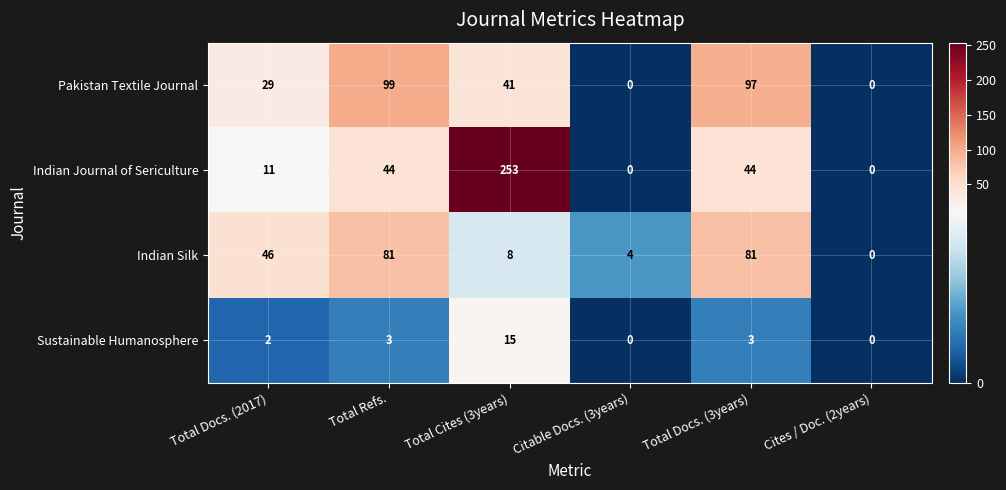

What is the approximate value of Indian Journal of Sericulture at Total Cites (3years)?

253